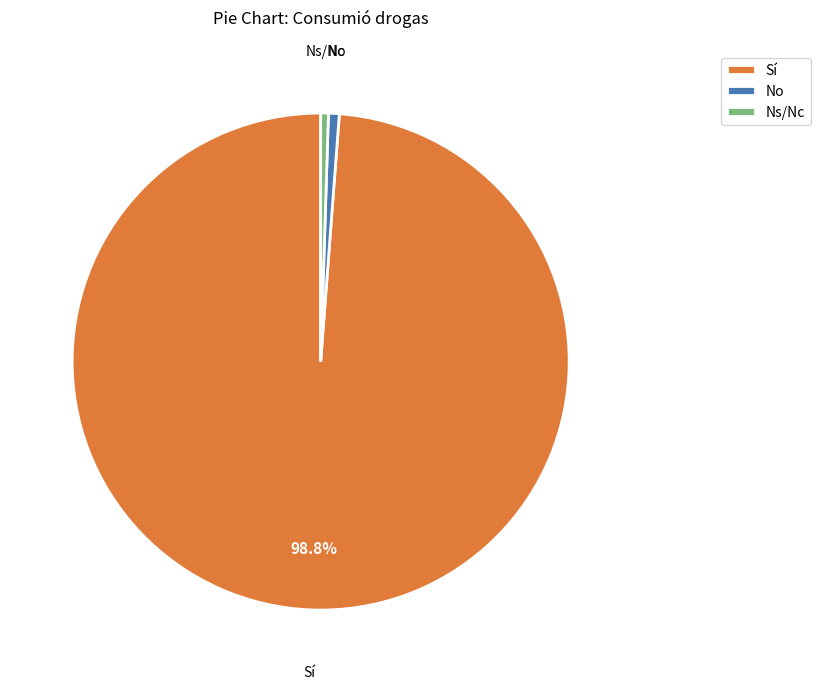

Which has a higher value, Ns/Nc or Sí?

Sí